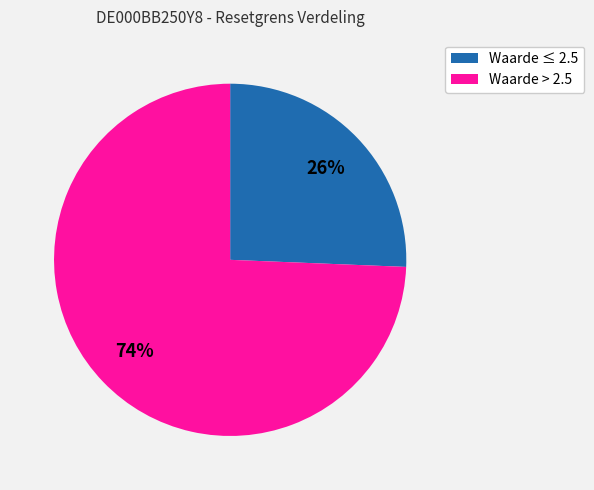

What percentage is the Waarde ≤ 2.5 slice, to the nearest percent?

26%